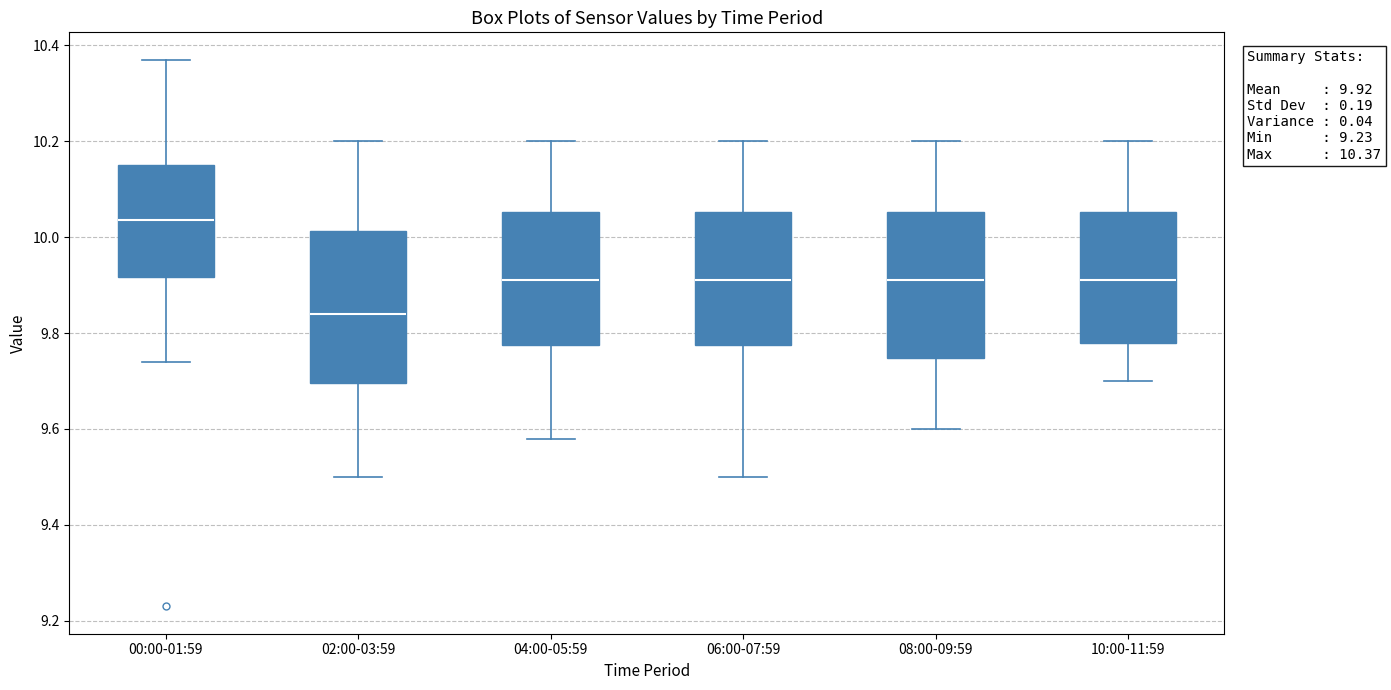

Which box has the highest median line?

00:00-01:59